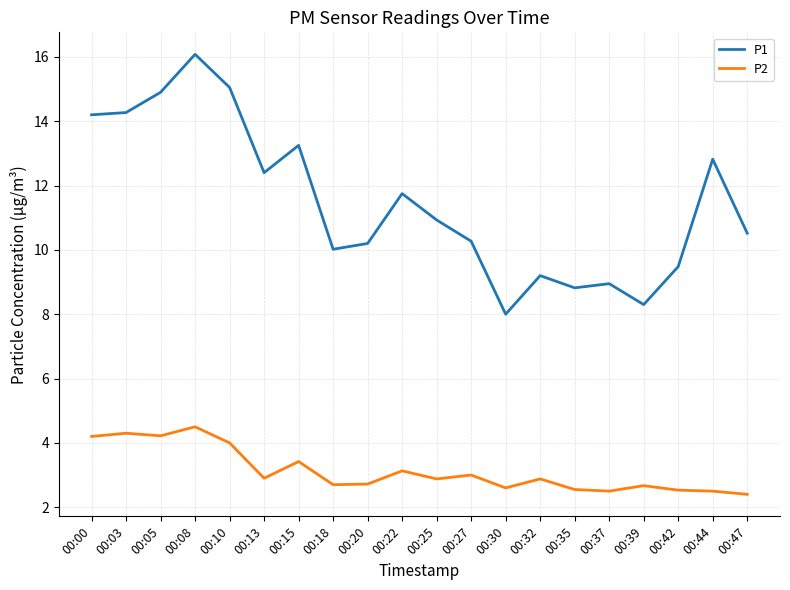

Is the value of P2 at 00:32 greater than the value of P1 at 00:27?

No